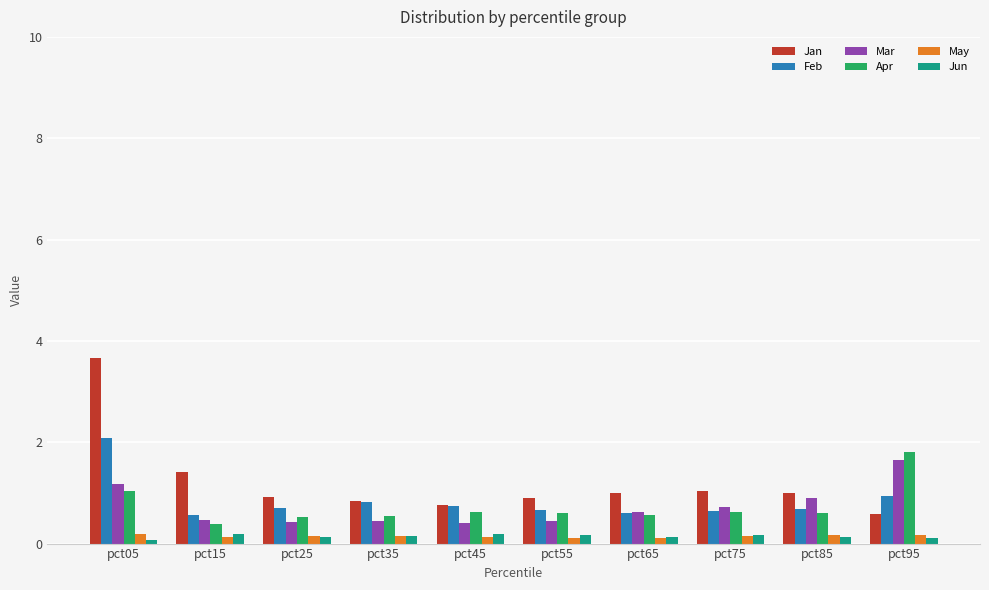

What is the average value of the Mar series?

0.7